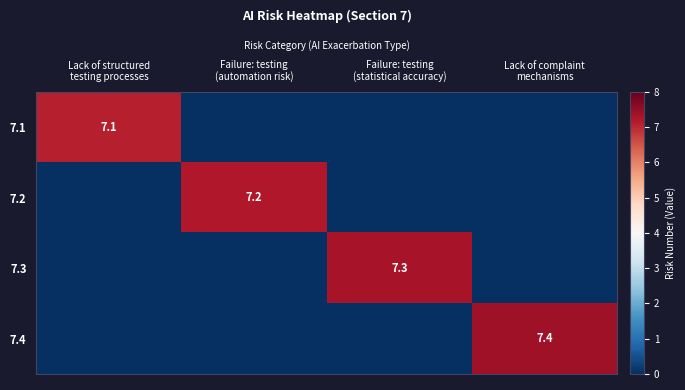

Rank the series at Failure: testing (statistical accuracy) from lowest to highest value.

7.1, 7.2, 7.4, 7.3